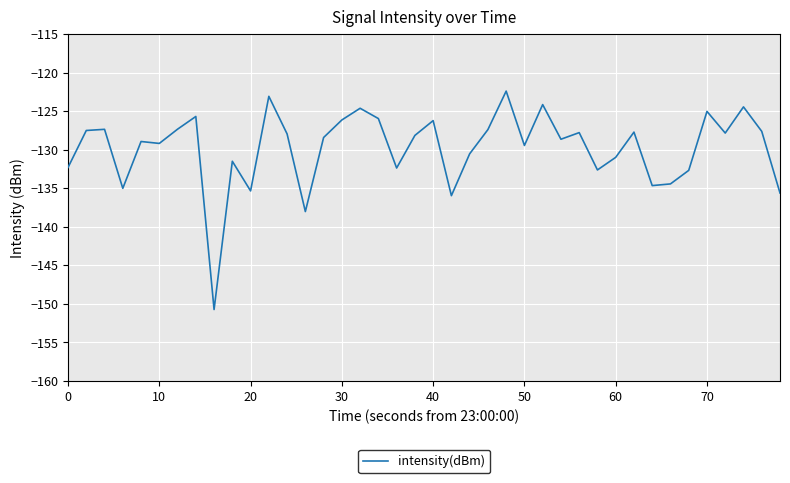

What is the greatest value displayed?

-122.4